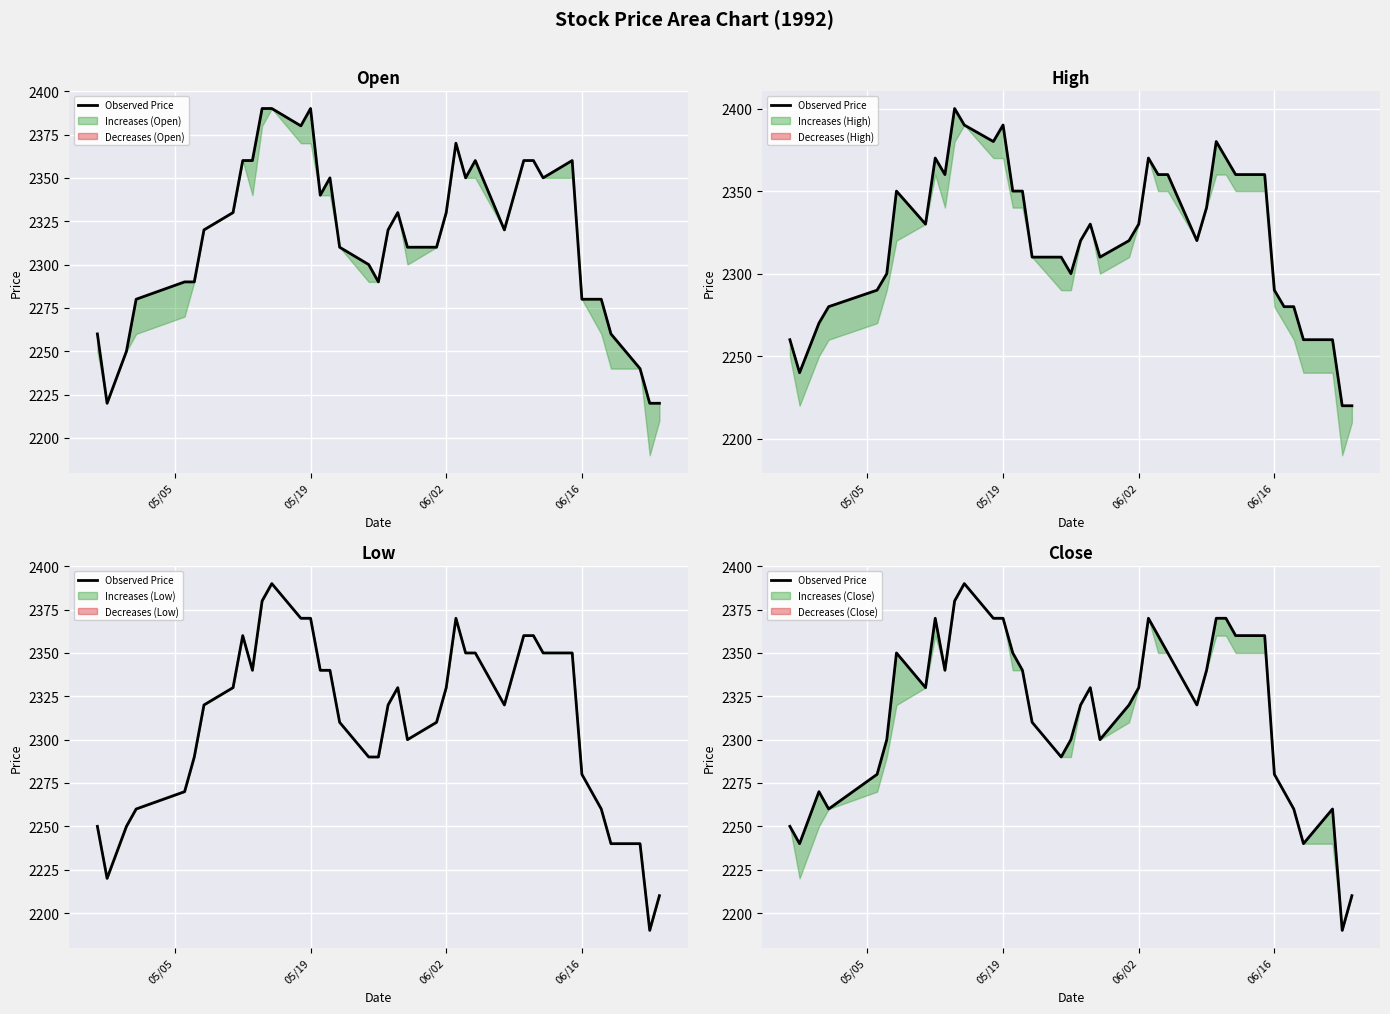

Is this an area chart (filled region under the line)?

No